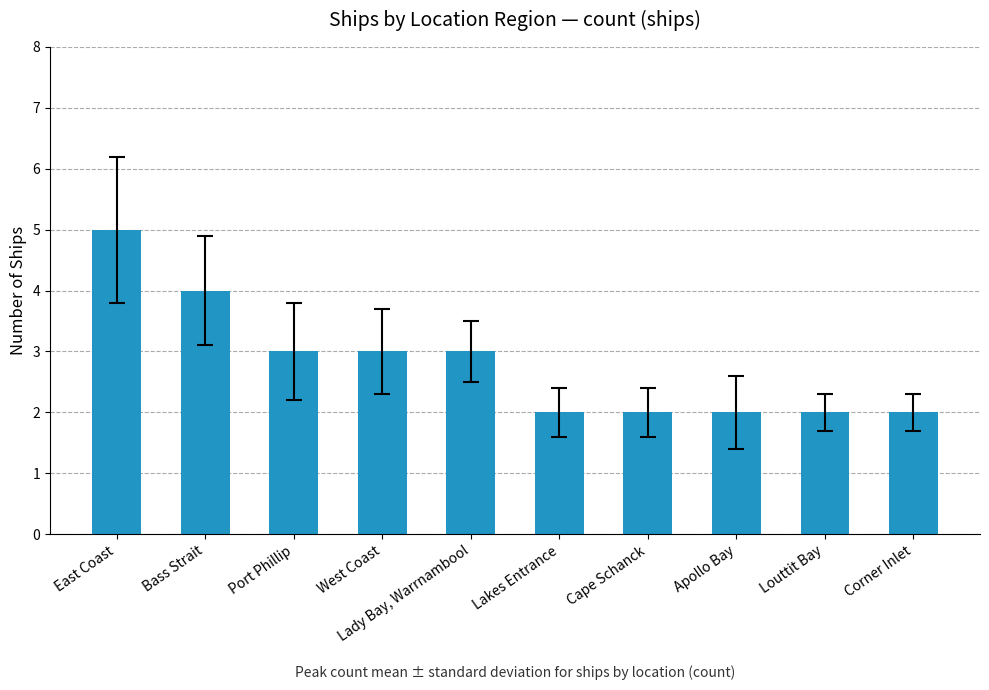

Which label corresponds to the largest value in the chart?

East Coast